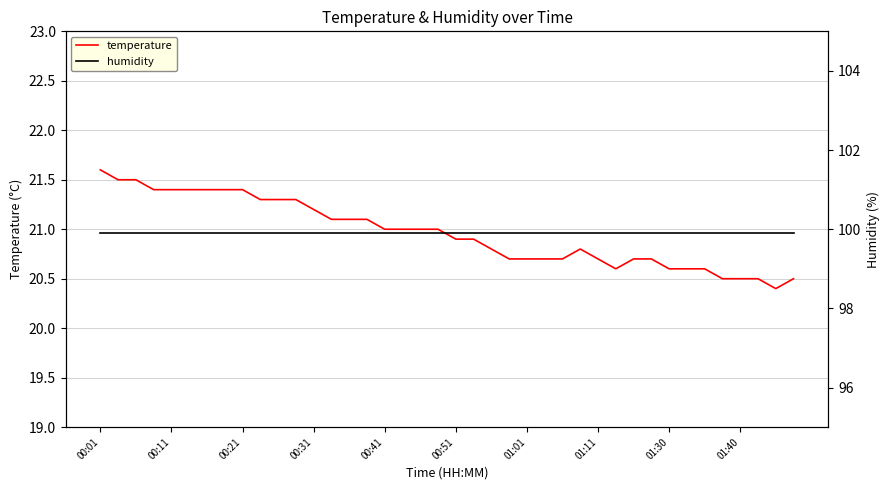

What is the maximum value shown in the chart?

99.9